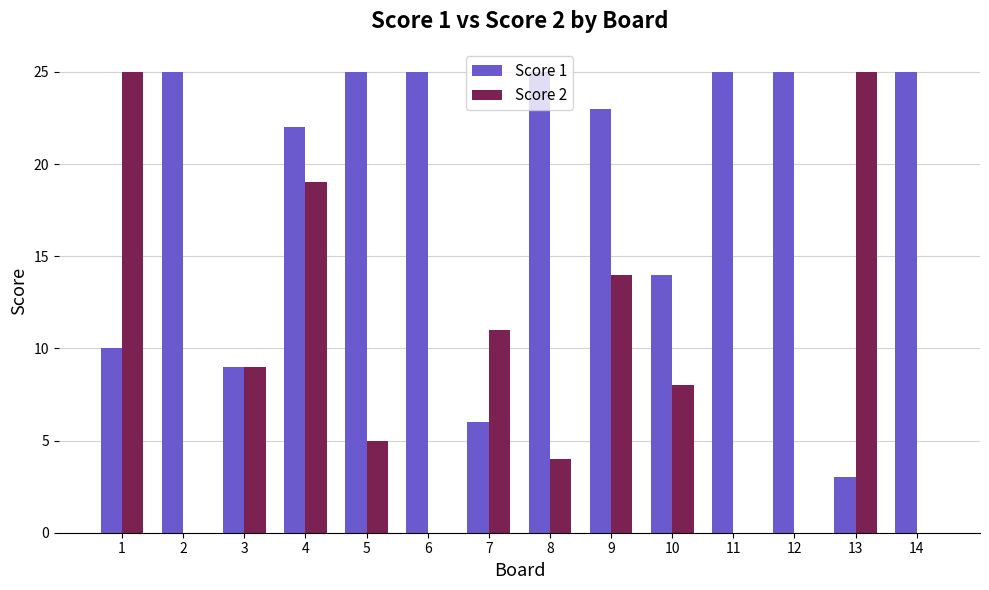

What is the difference between the Score 1 values at 12 and 1?

15